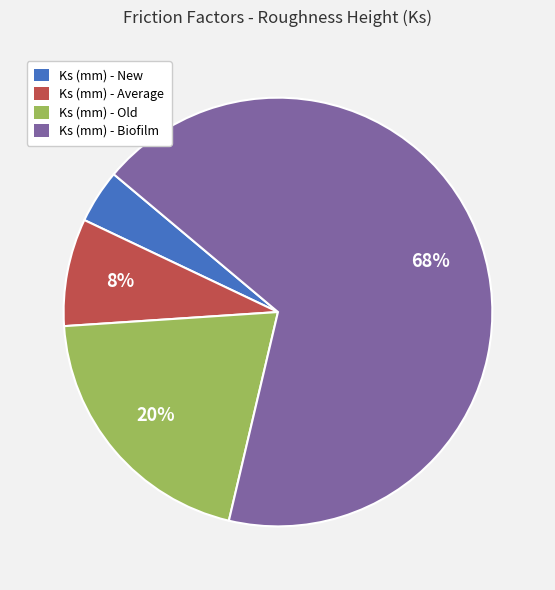

Which slice is the smallest?

Ks (mm) - New